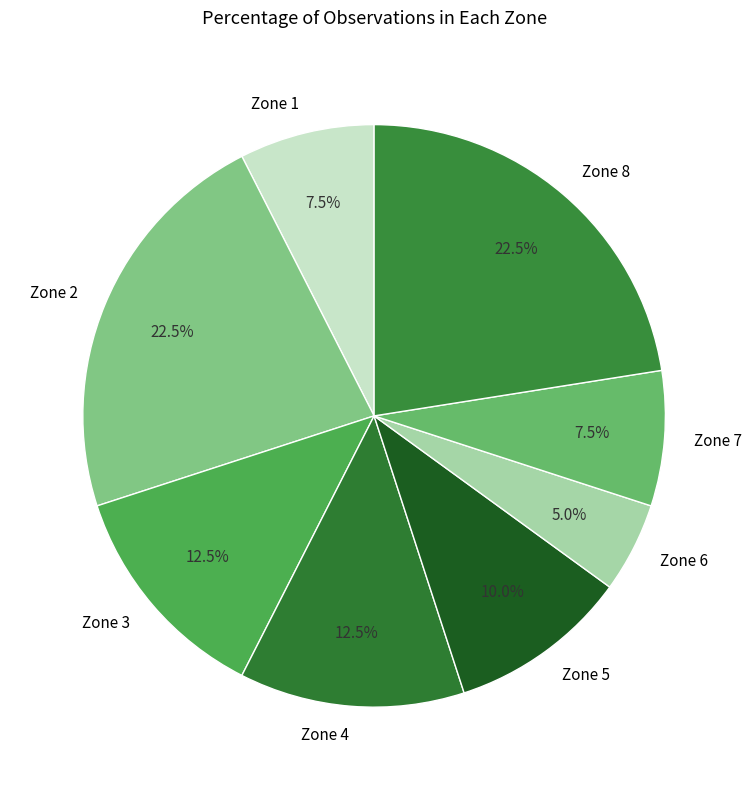

Which has a higher value, Zone 5 or Zone 7?

Zone 5